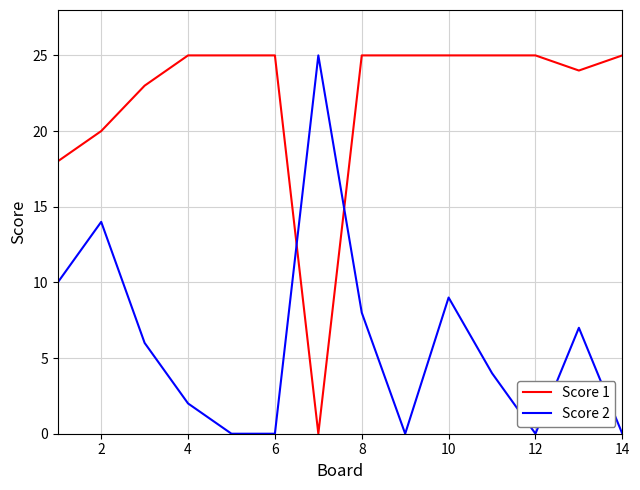

What are all the series names shown in the legend?

Score 1, Score 2